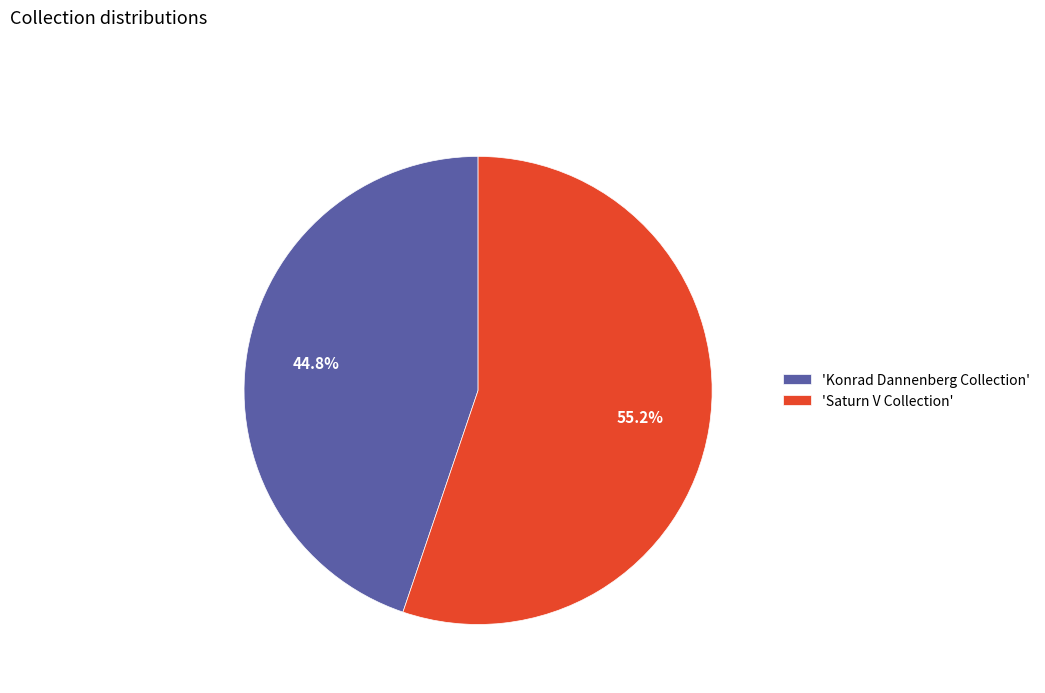

What is the smallest slice in the pie chart?

'Konrad Dannenberg Collection'